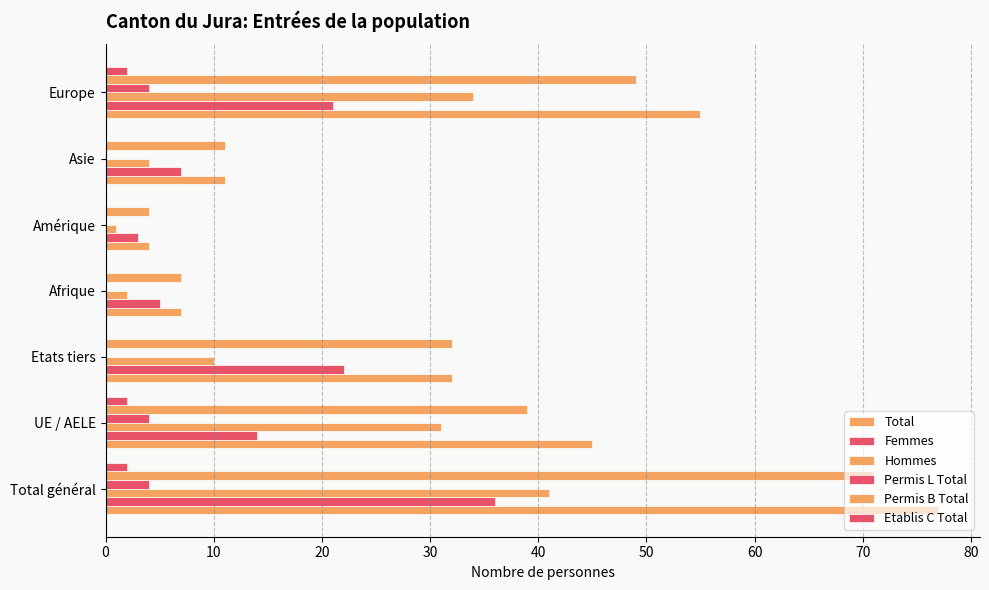

At how many categories does at least one series exceed 34?

3